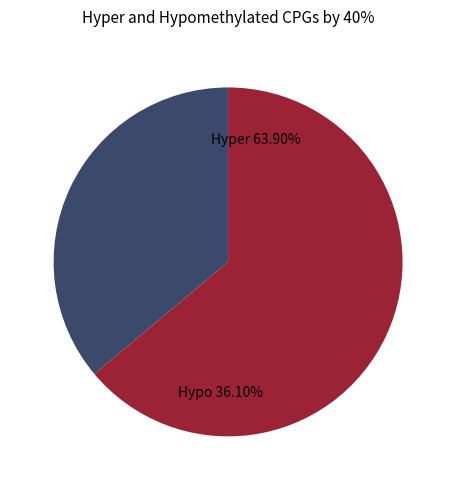

Is it true that 241483290 is 18% of the pie?

False